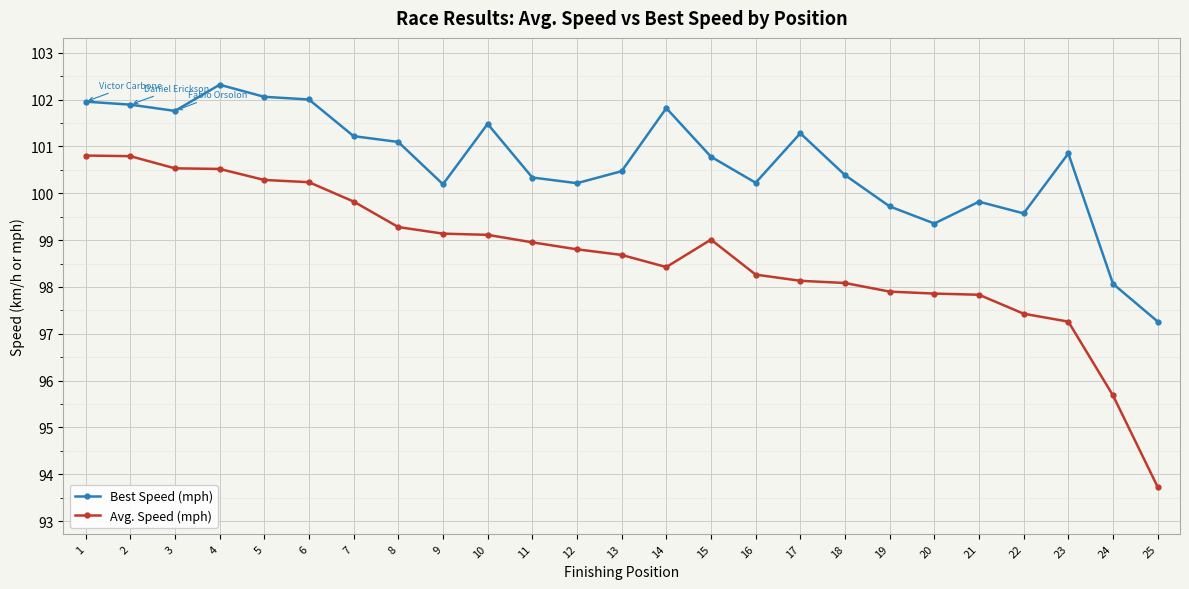

What is the sum of the Avg. Speed (mph) values at 9 and 12?

197.9